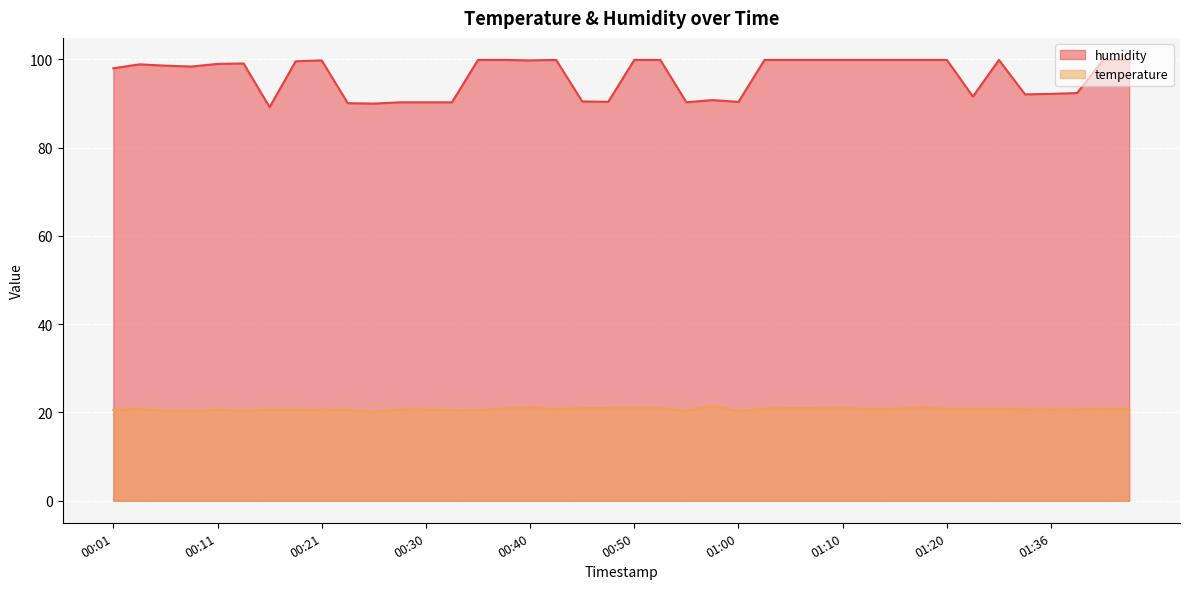

At how many categories does at least one series exceed 50?

40